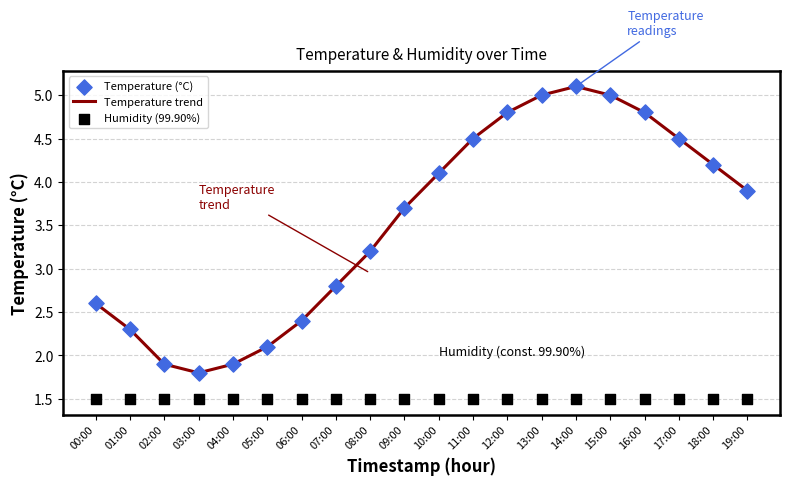

Which series reaches the minimum Y coordinate?

Humidity (99.90%)